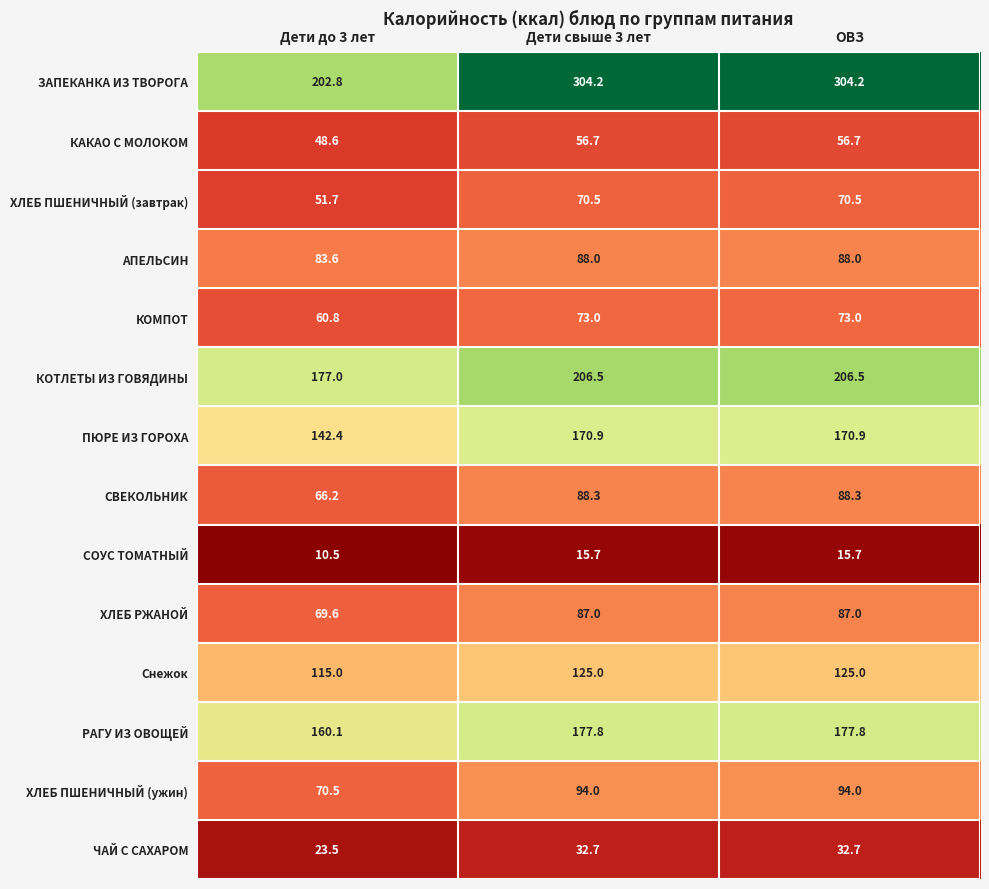

At which label is КОТЛЕТЫ ИЗ ГОВЯДИНЫ closest to 191?

Дети до 3 лет